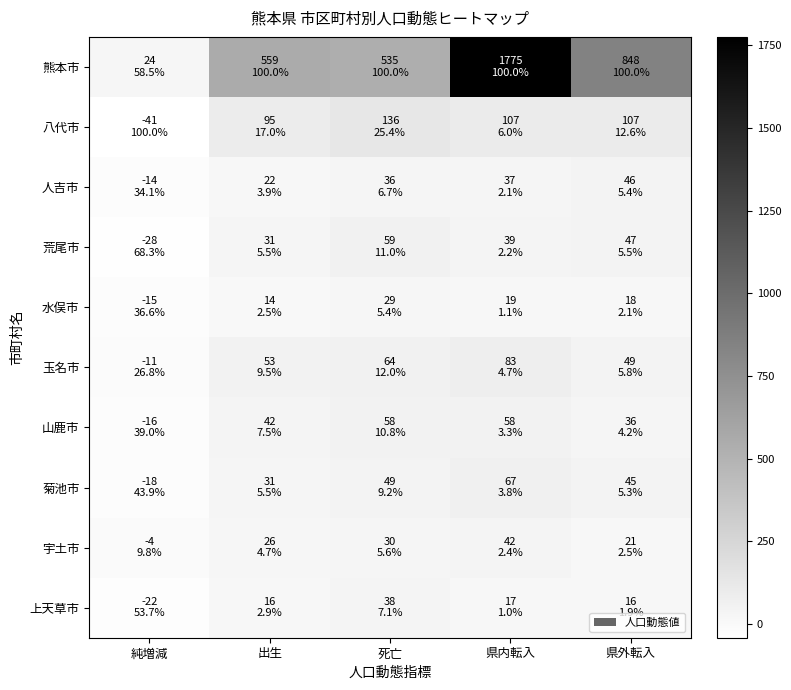

How many distinct data groups are displayed?

10